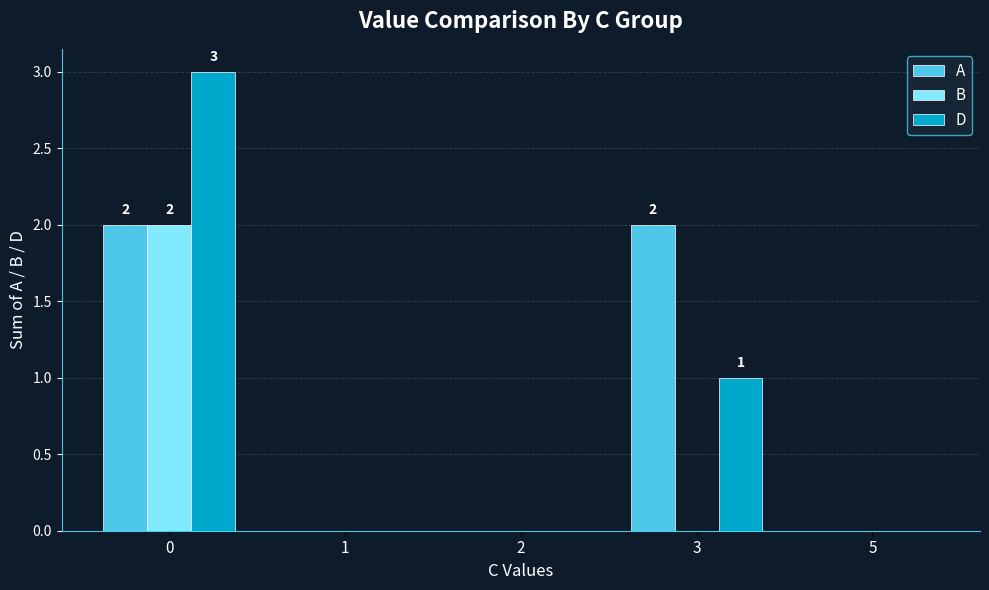

Which series changed the most between 0 and 5?

D